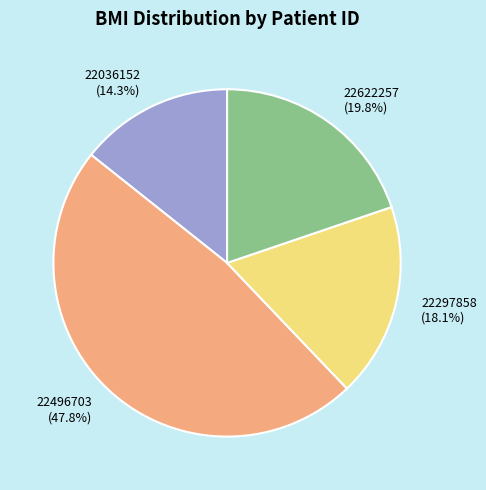

Is there a majority slice in this chart?

No